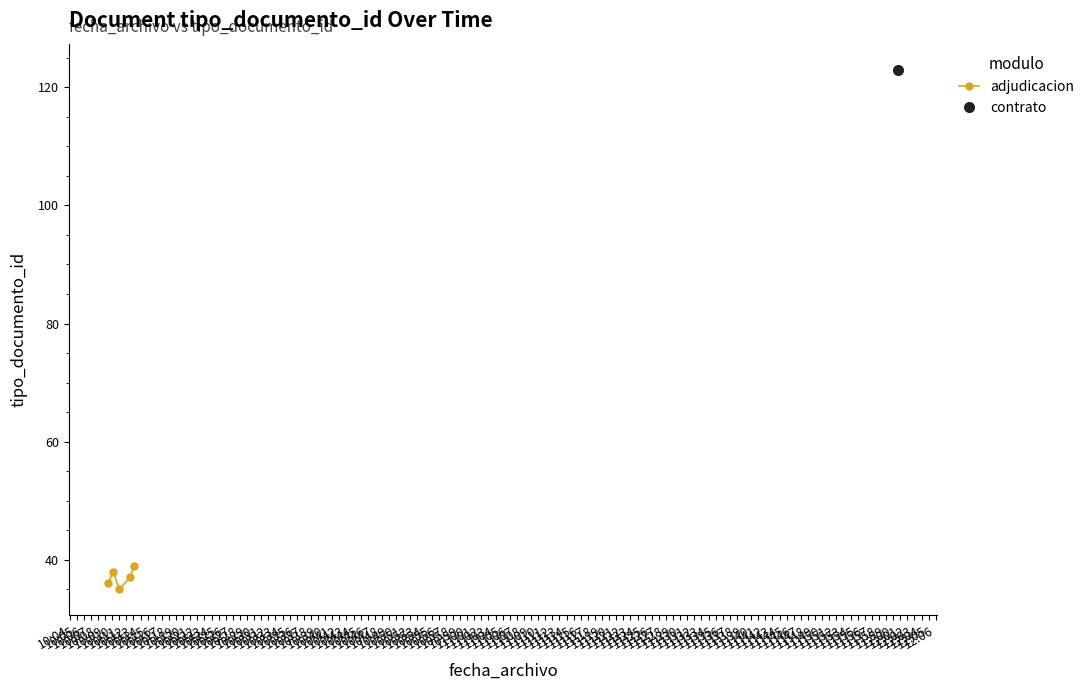

What is the minimum value for adjudicacion?

35